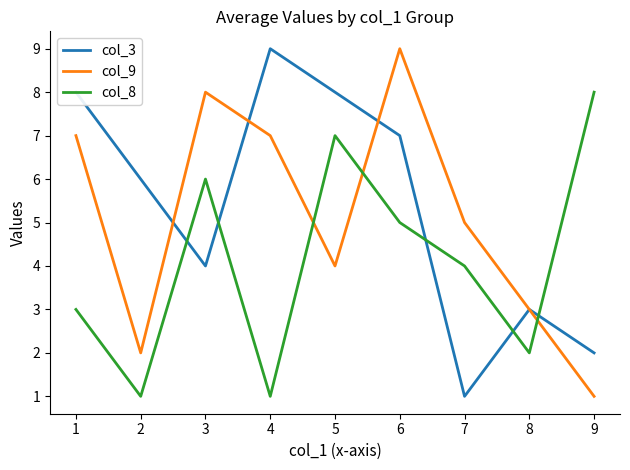

Between 5 and 7, which series saw the biggest shift?

col_3